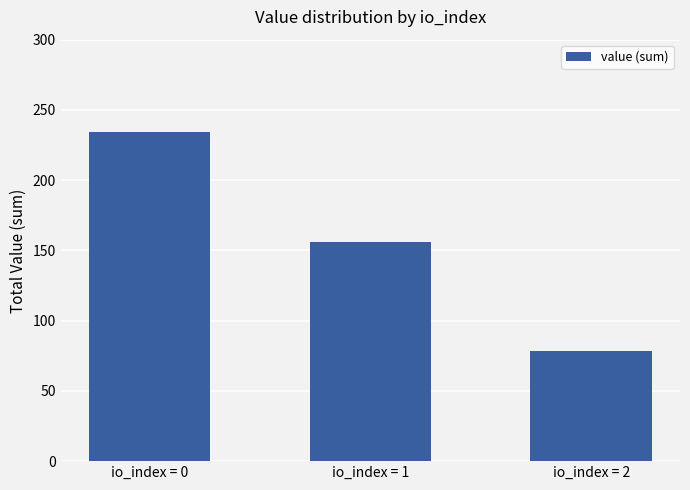

Which category has the lowest value across all series?

io_index = 2